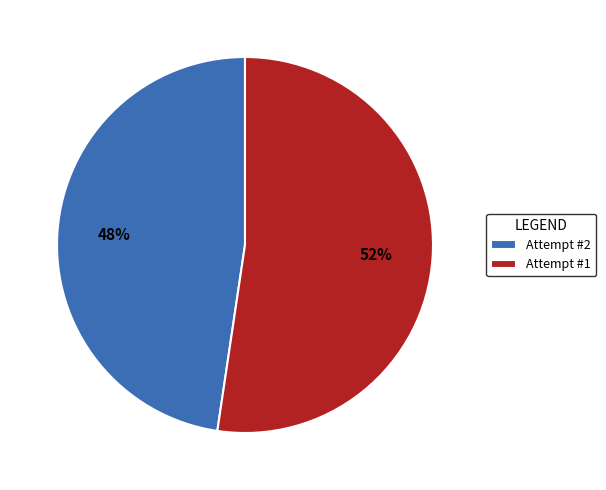

Rank the categories by value from lowest to highest.

Attempt #2, Attempt #1